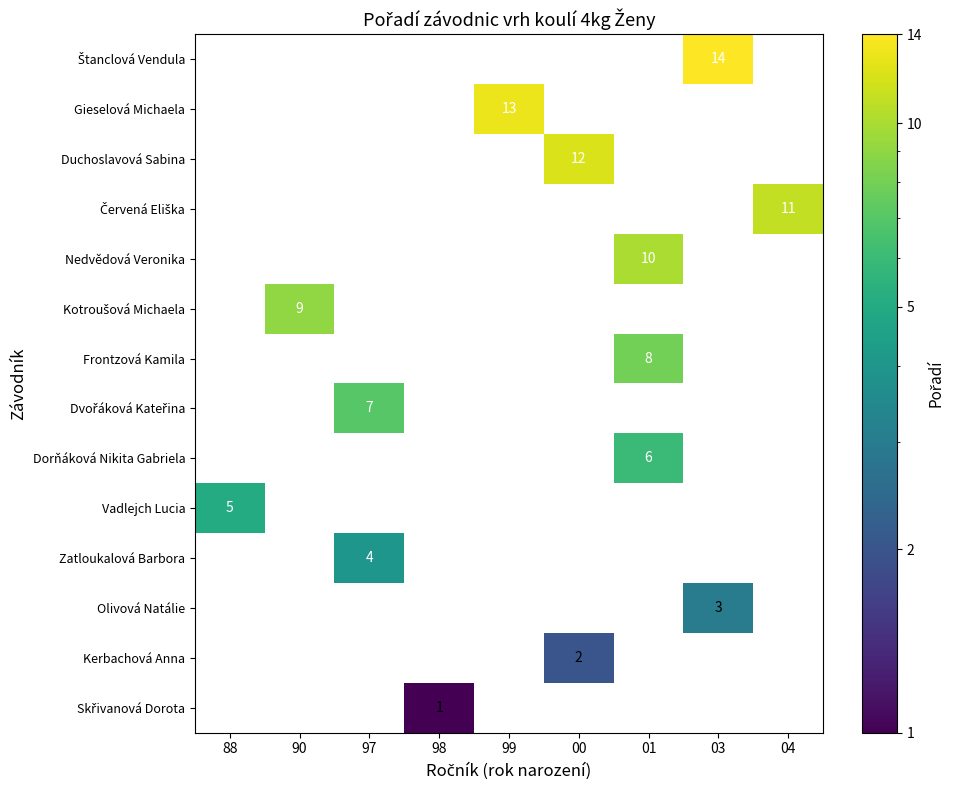

Rank the series by their maximum value, from lowest to highest.

Skřivanová Dorota, Kerbachová Anna, Olivová Natálie, Zatloukalová Barbora, Vadlejch Lucia, Dorňáková Nikita Gabriela, Dvořáková Kateřina, Frontzová Kamila, Kotroušová Michaela, Nedvědová Veronika, Červená Eliška, Duchoslavová Sabina, Gieselová Michaela, Štanclová Vendula